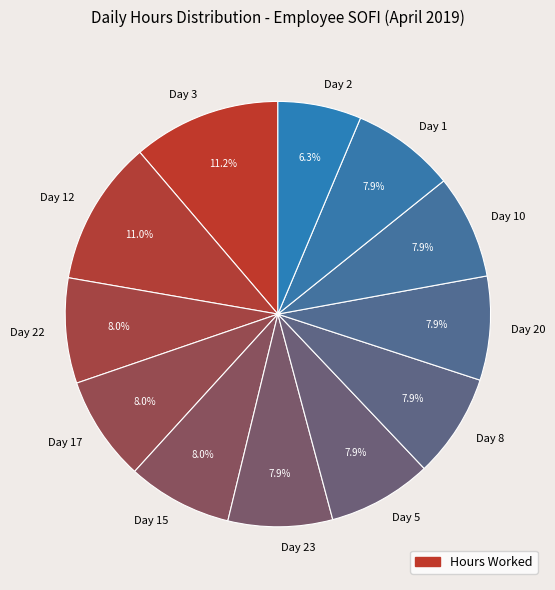

What percentage is NOT represented by Day 3?

88.8%